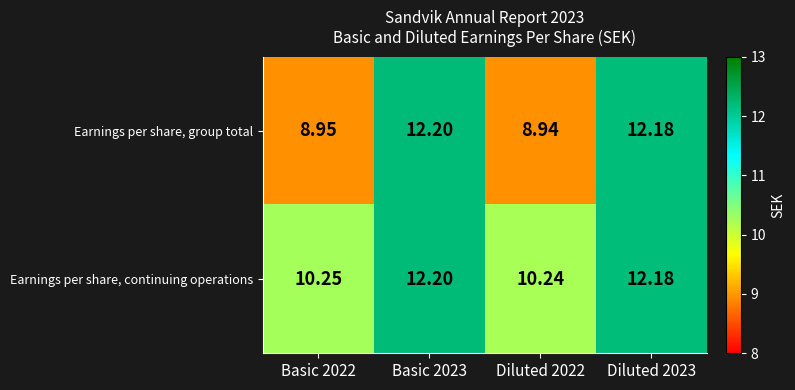

Which series has the widest spread of values?

Earnings per share, group total